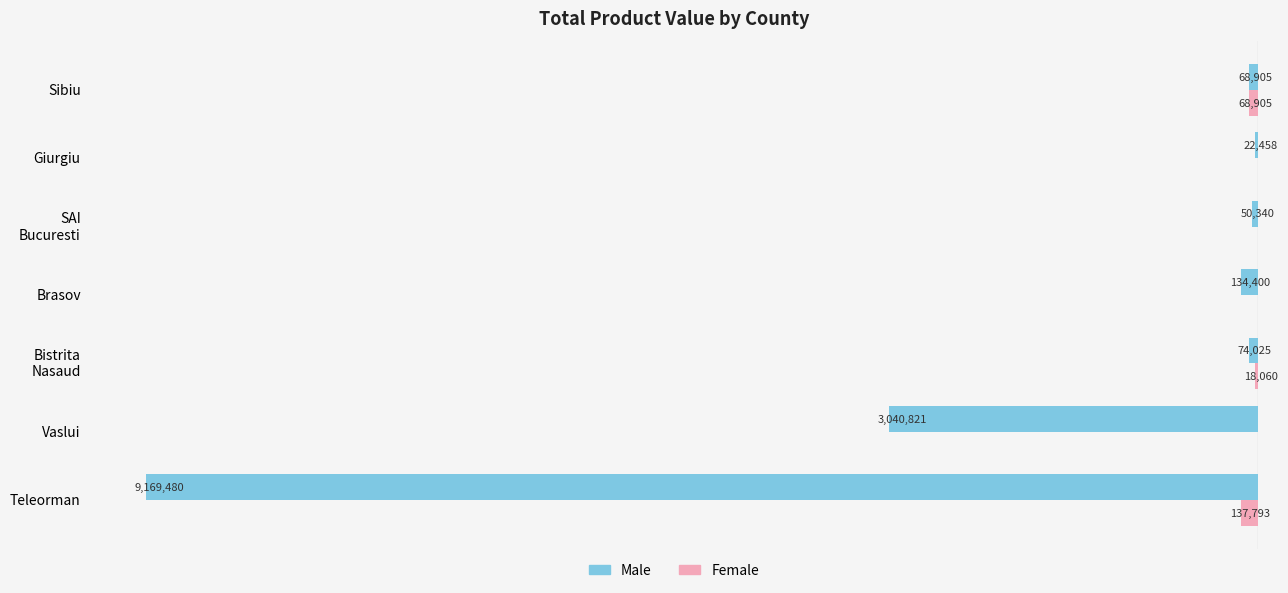

What are all the series names shown in the legend?

Male, Female